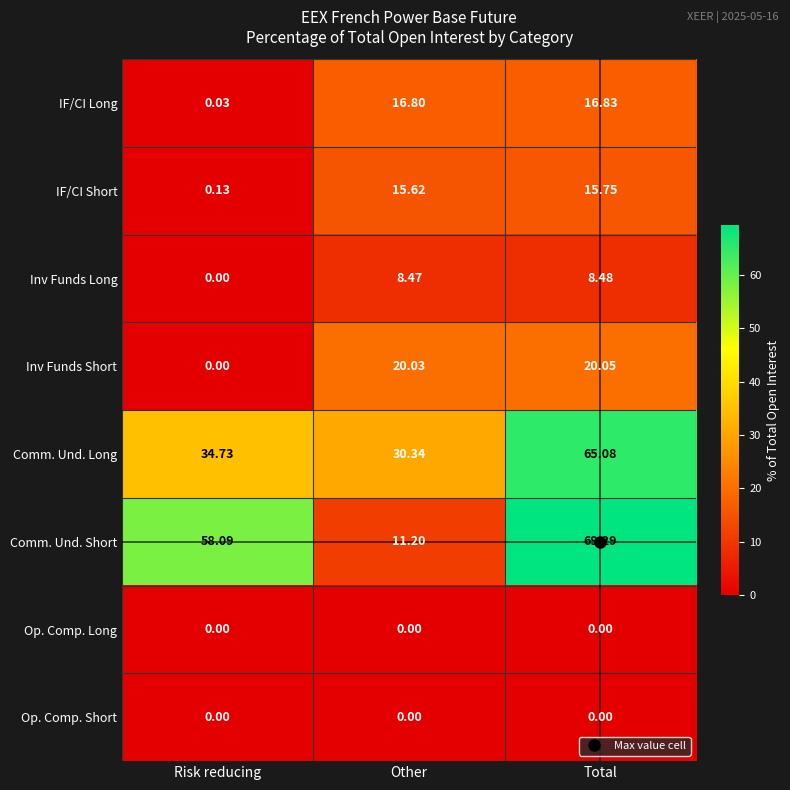

Which category has the highest value across all series?

Total